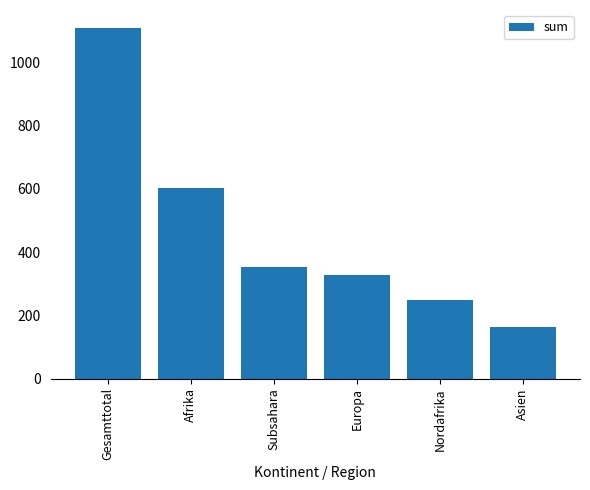

What is the maximum value shown in the chart?

1110